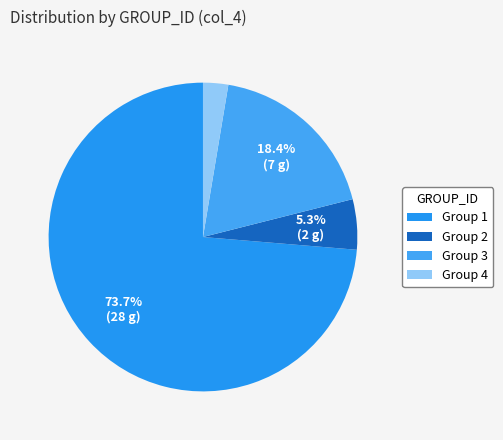

Combined, do Group 4 and Group 3 account for over 50%?

No